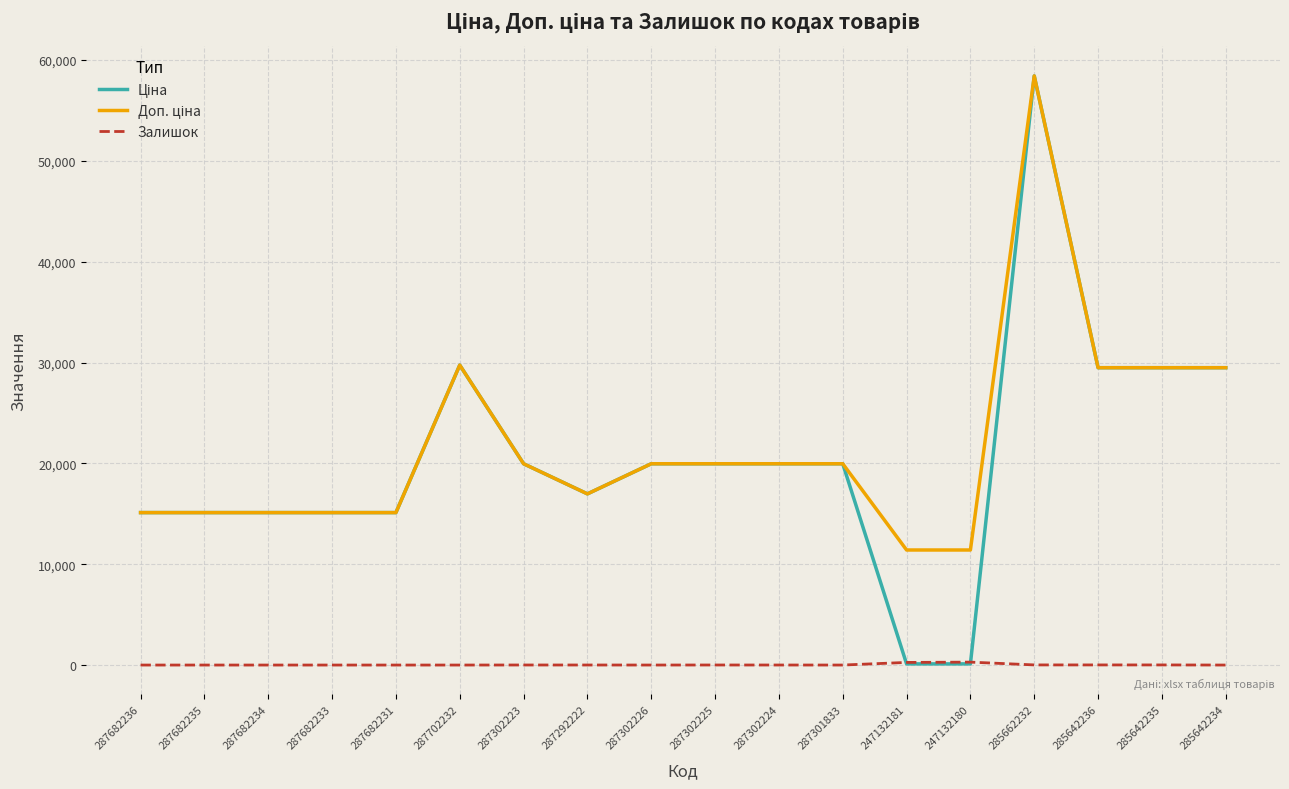

Is it true that Залишок equals 1.0 at 287302226?

True